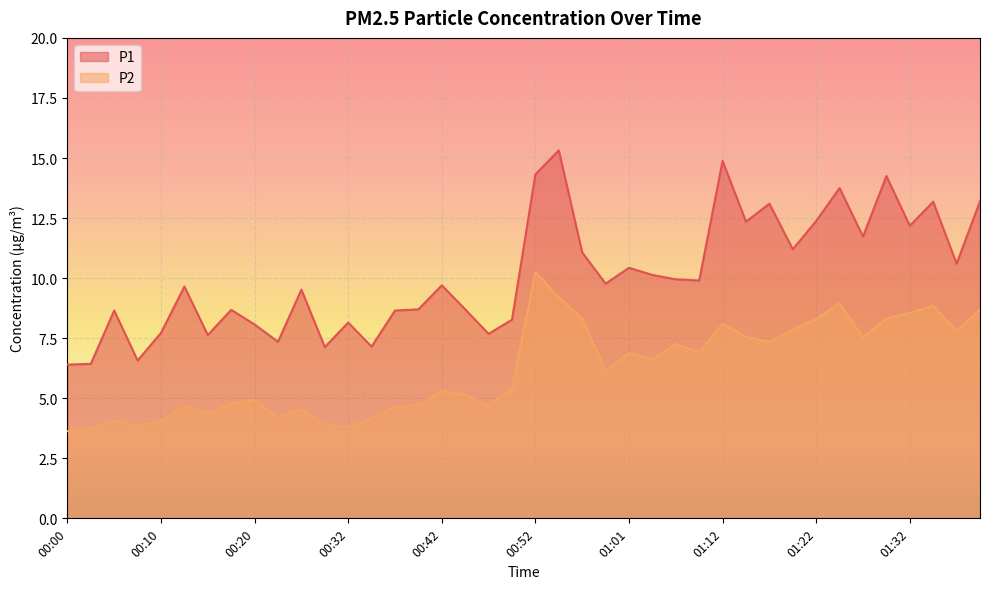

Reading left to right, what are all the values shown in this chart?

P1: 00:00=6.4	00:02=6.4	00:05=8.7	00:07=6.6	00:10=7.7	00:12=9.7	00:15=7.6	00:17=8.7	00:20=8.1	00:22=7.3	00:25=9.5	00:29=7.1	00:32=8.2	00:34=7.2	00:37=8.7	00:39=8.7	00:42=9.7	00:44=8.7	00:47=7.7	00:49=8.3	00:52=14.3	00:54=15.3	00:57=11.1	00:59=9.8	01:01=10.4	01:04=10.1	01:07=9.9	01:09=9.9	01:12=14.9	01:14=12.3	01:17=13.1	01:19=11.2	01:22=12.4	01:24=13.8	01:27=11.7	01:30=14.2	01:32=12.2	01:35=13.2	01:37=10.6	01:39=13.2
P2: 00:00=3.6	00:02=3.8	00:05=4.1	00:07=3.9	00:10=4.0	00:12=4.7	00:15=4.4	00:17=4.8	00:20=4.9	00:22=4.2	00:25=4.5	00:29=3.9	00:32=3.8	00:34=4.2	00:37=4.6	00:39=4.7	00:42=5.3	00:44=5.2	00:47=4.7	00:49=5.4	00:52=10.2	00:54=9.2	00:57=8.3	00:59=6.2	01:01=6.9	01:04=6.6	01:07=7.2	01:09=6.9	01:12=8.1	01:14=7.5	01:17=7.3	01:19=7.8	01:22=8.3	01:24=8.9	01:27=7.5	01:30=8.3	01:32=8.6	01:35=8.8	01:37=7.8	01:39=8.7